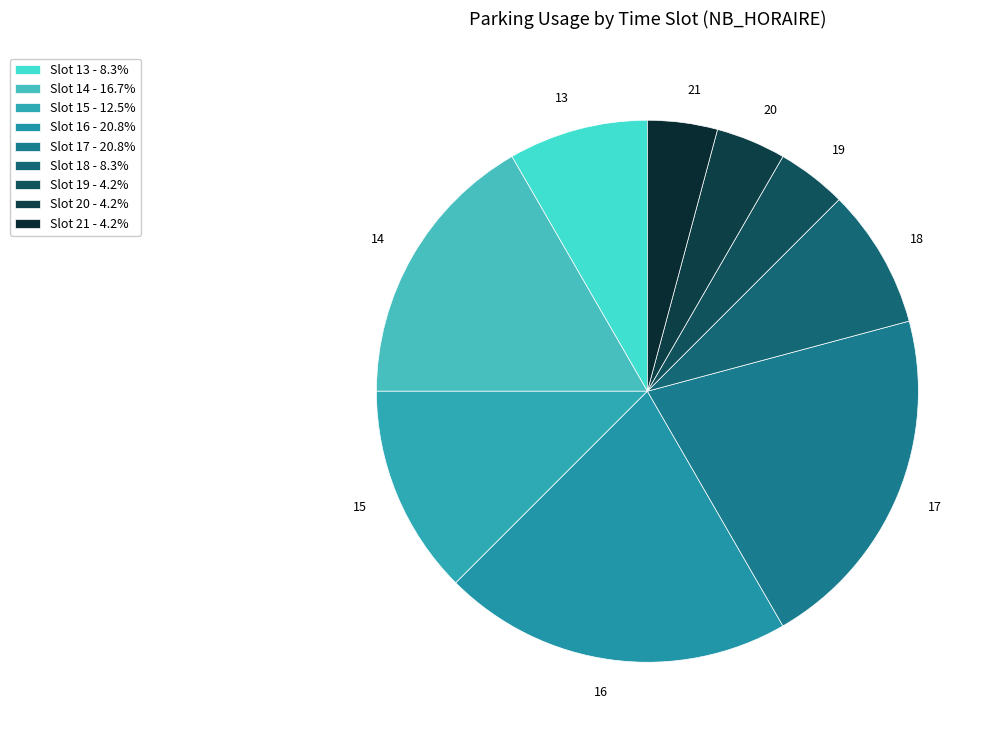

Does any single category account for the majority?

No